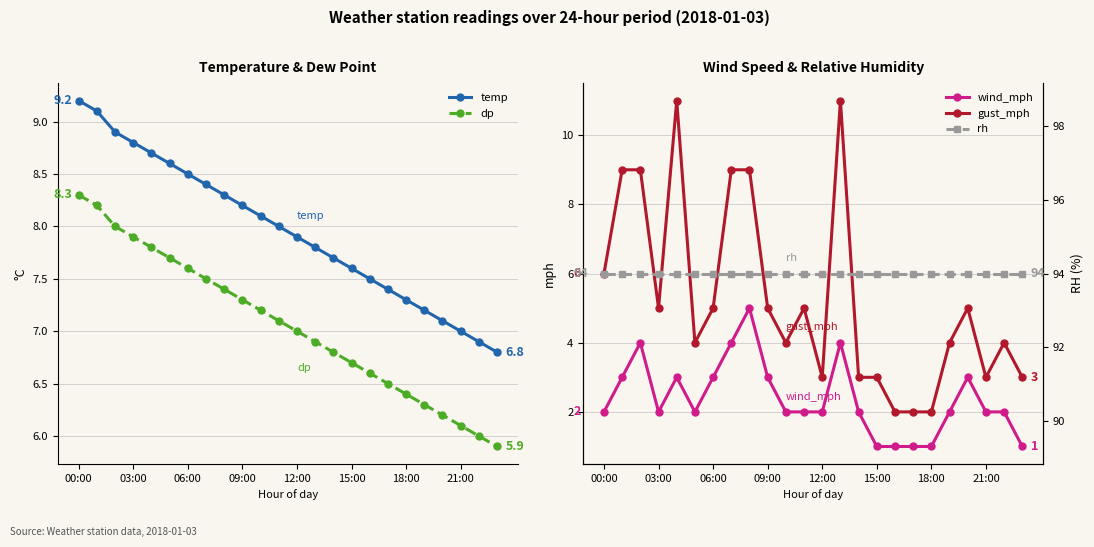

What is the average value of the wind_mph series?

2.4